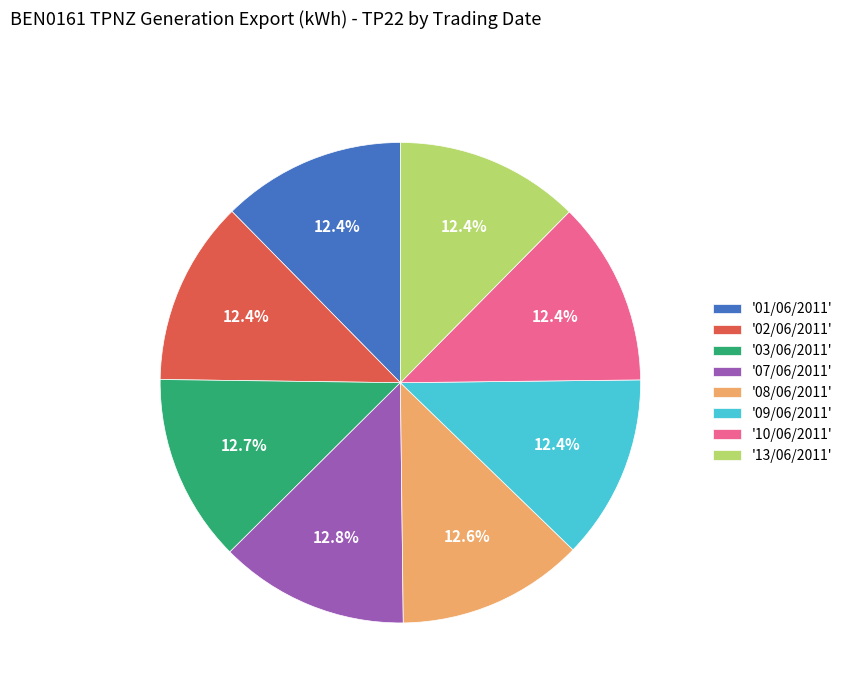

How many segments does this pie chart have?

8